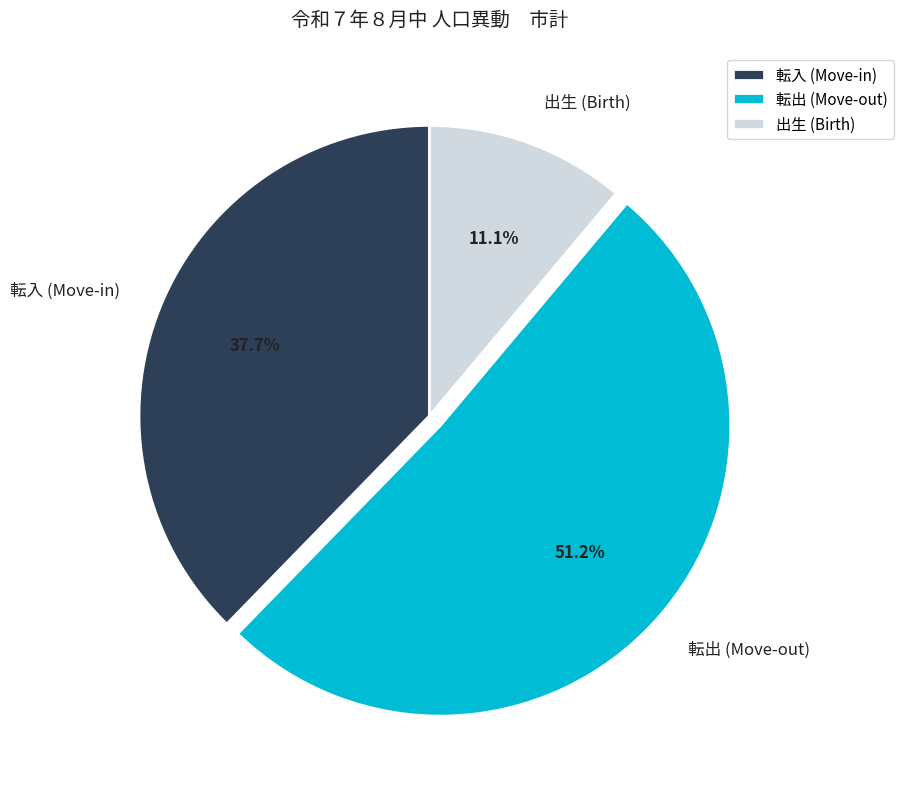

Is 転出 (Move-out) the majority of the pie?

Yes